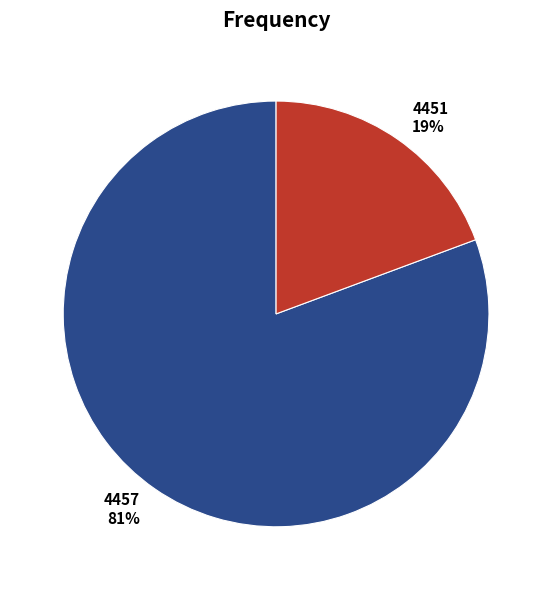

To the nearest percent, what is the combined percentage of 4451 and 4457?

100%